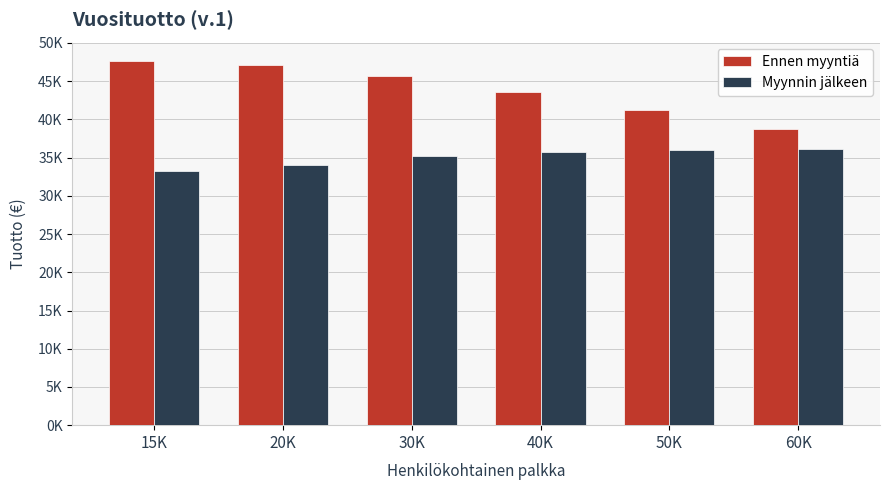

Are the bars grouped side by side (vs. stacked)?

Yes